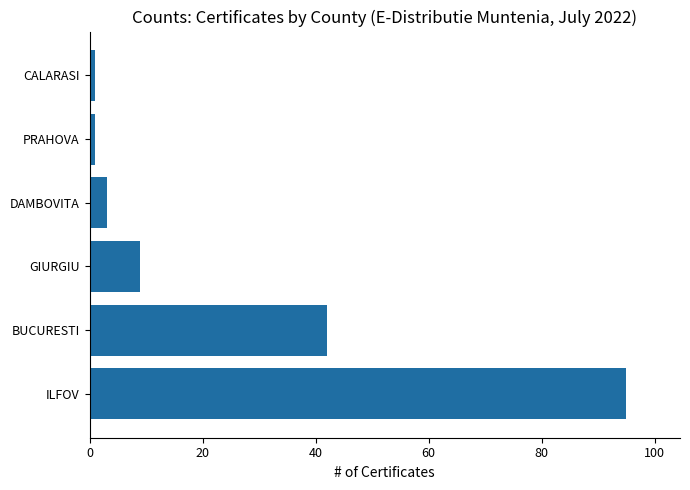

What is the greatest value displayed?

95